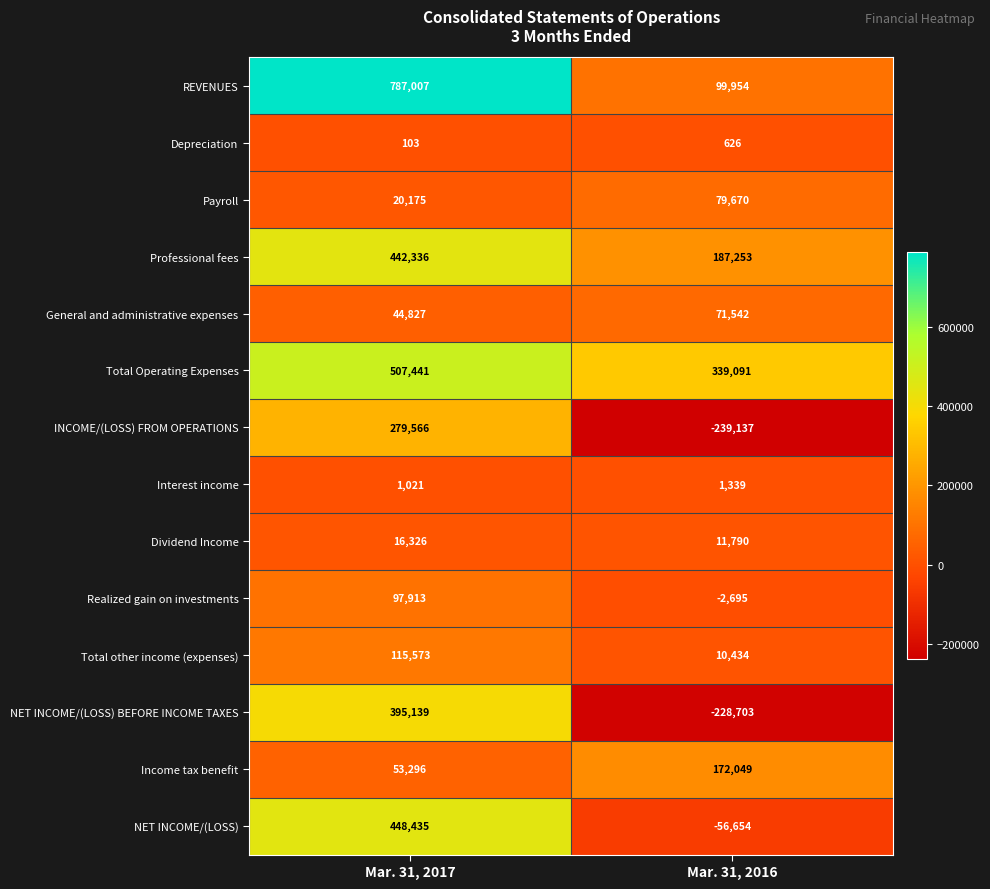

At Mar. 31, 2017, list the series in order from smallest to largest.

Depreciation, Interest income, Dividend Income, Payroll, General and administrative expenses, Income tax benefit, Realized gain on investments, Total other income (expenses), INCOME/(LOSS) FROM OPERATIONS, NET INCOME/(LOSS) BEFORE INCOME TAXES, Professional fees, NET INCOME/(LOSS), Total Operating Expenses, REVENUES